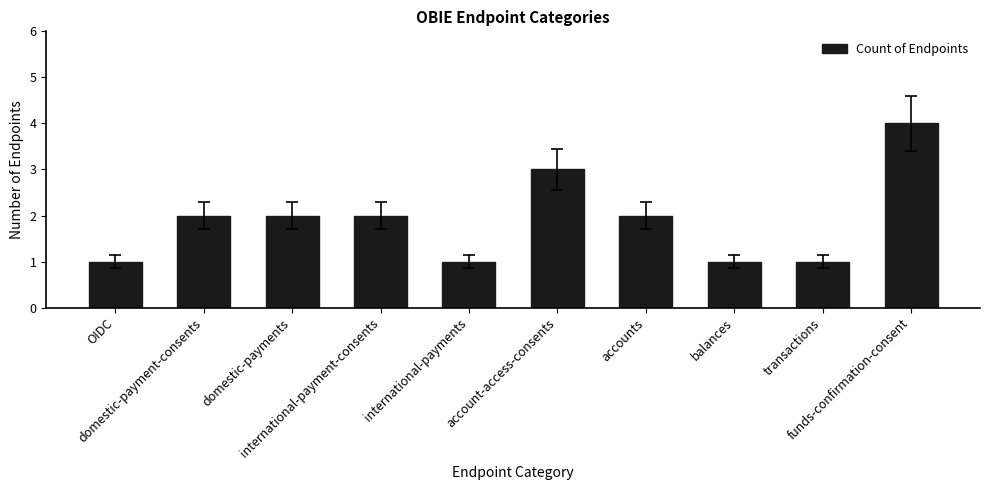

How many categories are shown in the chart?

10